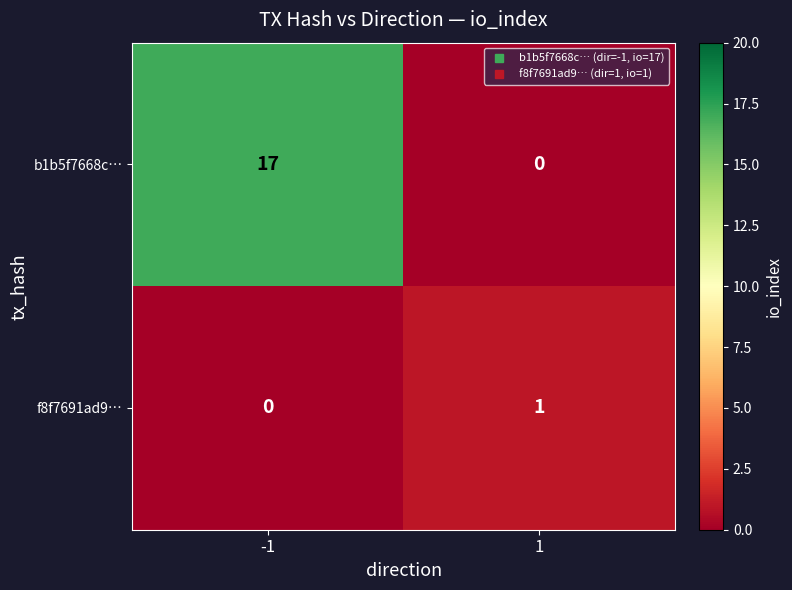

Reading right to left, what are all the values shown in this chart?

b1b5f7668c…: 1=0	-1=17
f8f7691ad9…: 1=1	-1=0